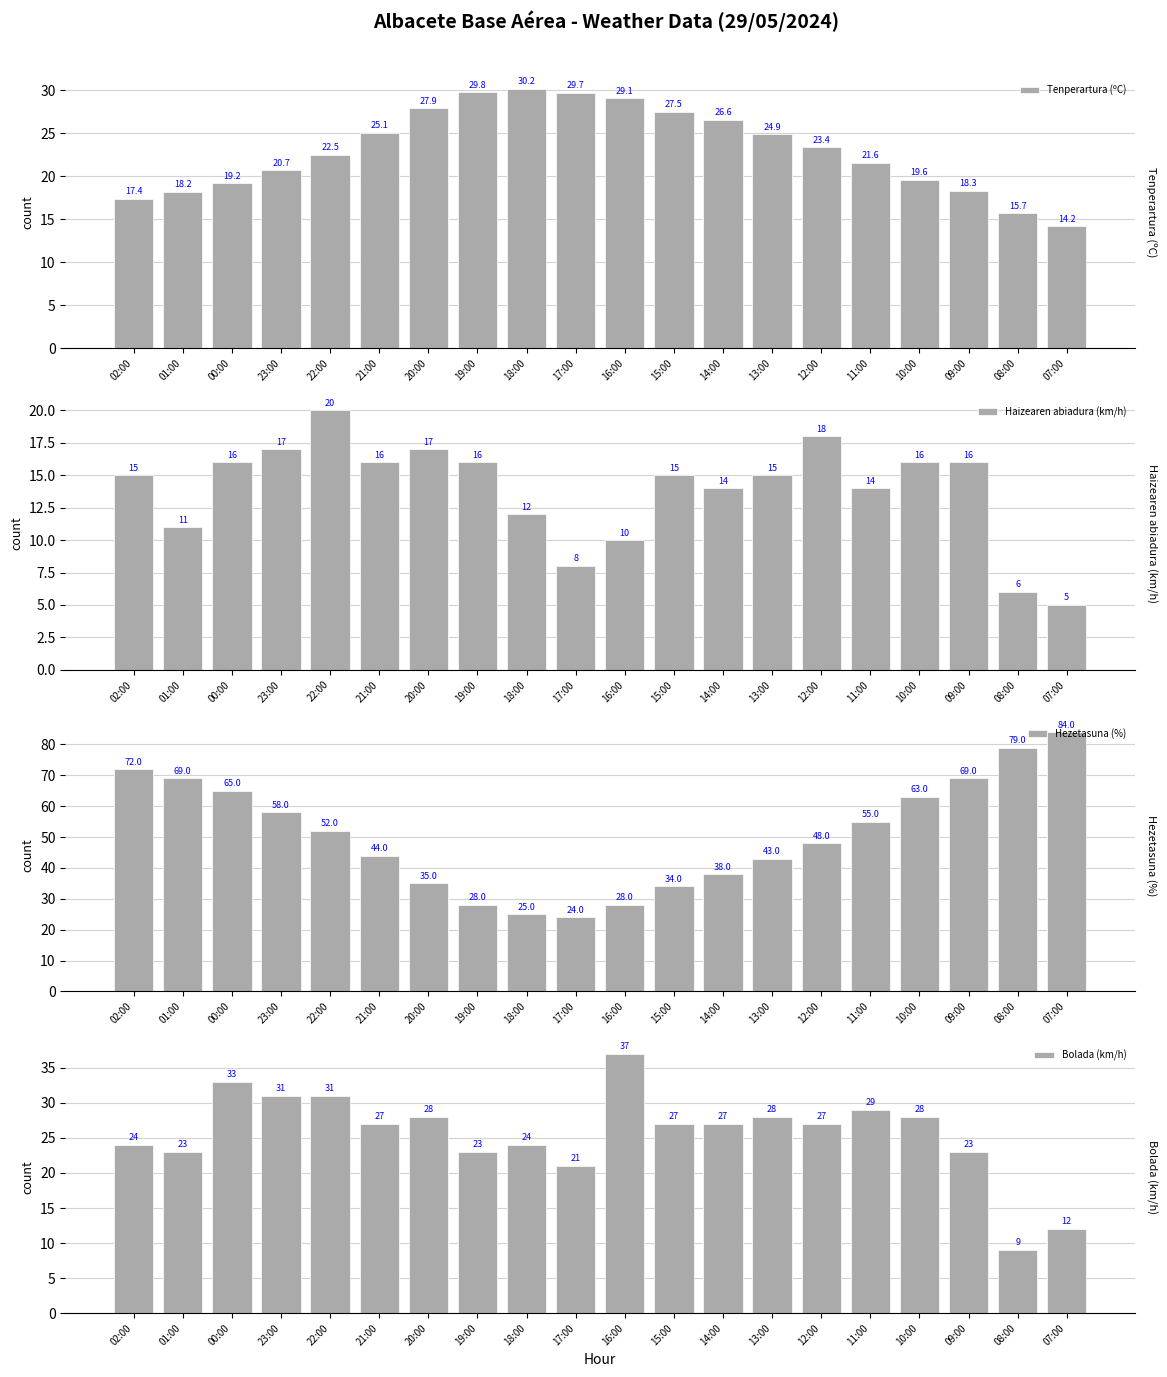

What is the maximum value for Haizearen abiadura (km/h)?

20